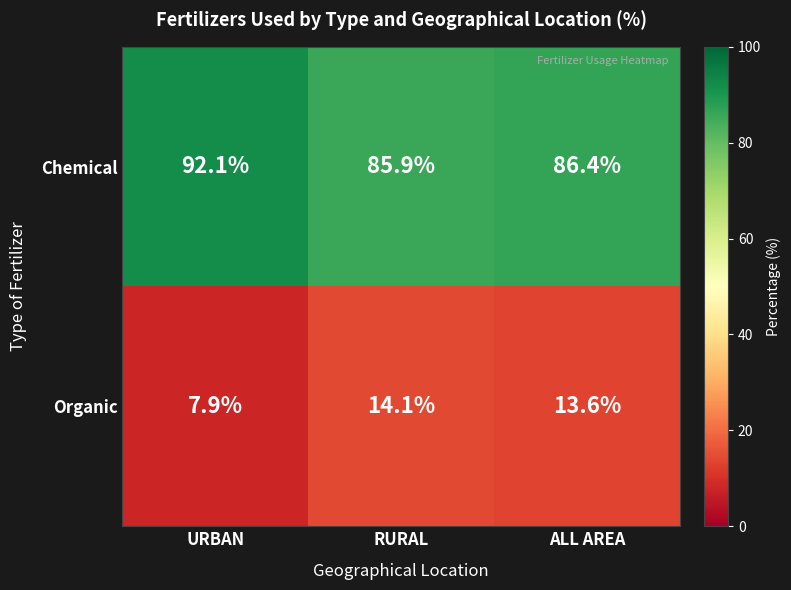

Reading right to left, list all the values displayed in this chart.

Chemical: ALL AREA=86.4	RURAL=85.9	URBAN=92.1
Organic: ALL AREA=13.6	RURAL=14.1	URBAN=7.9